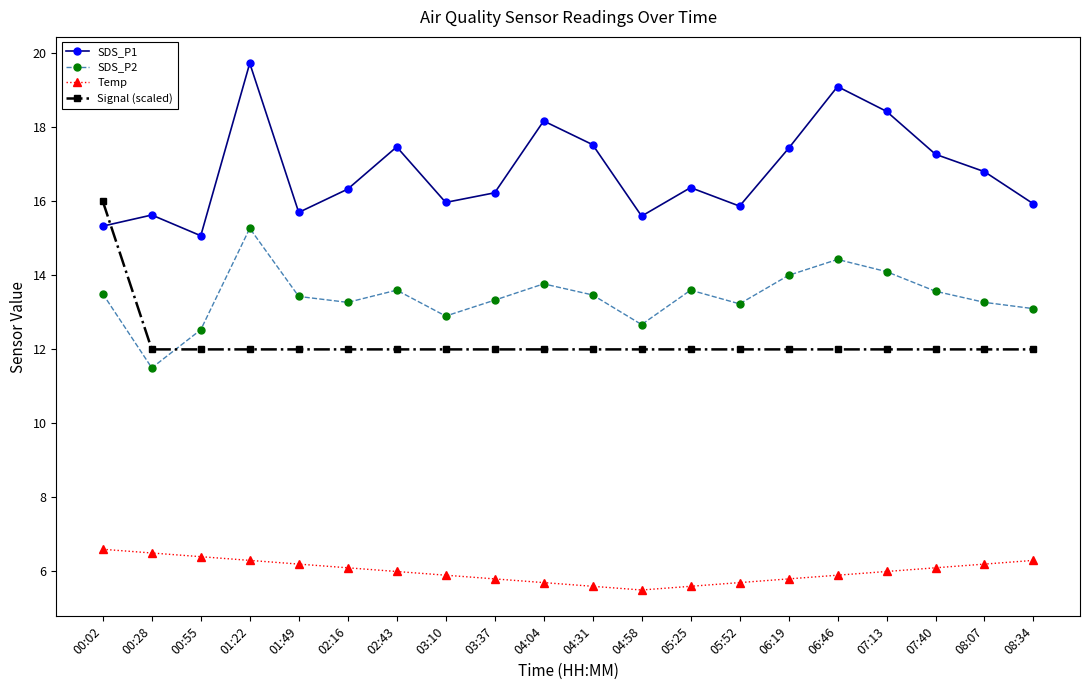

Does the chart display data point markers on the line(s)?

Yes